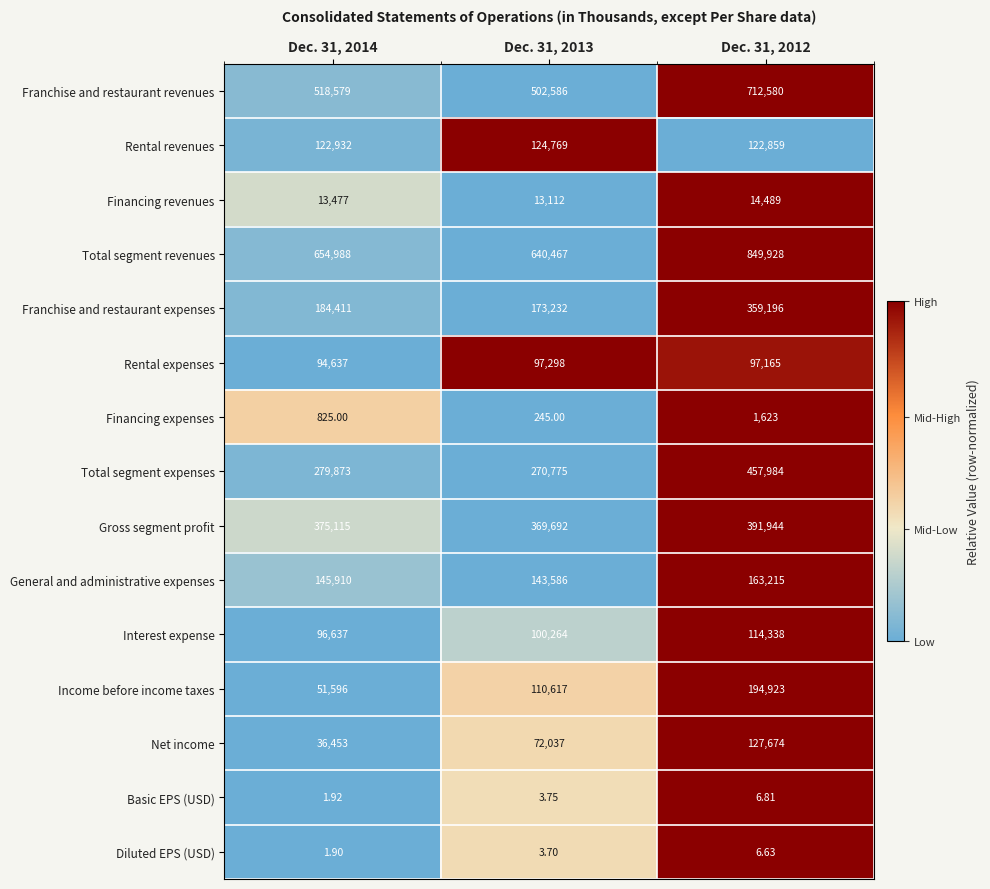

Which series has the widest spread of values?

Franchise and restaurant revenues